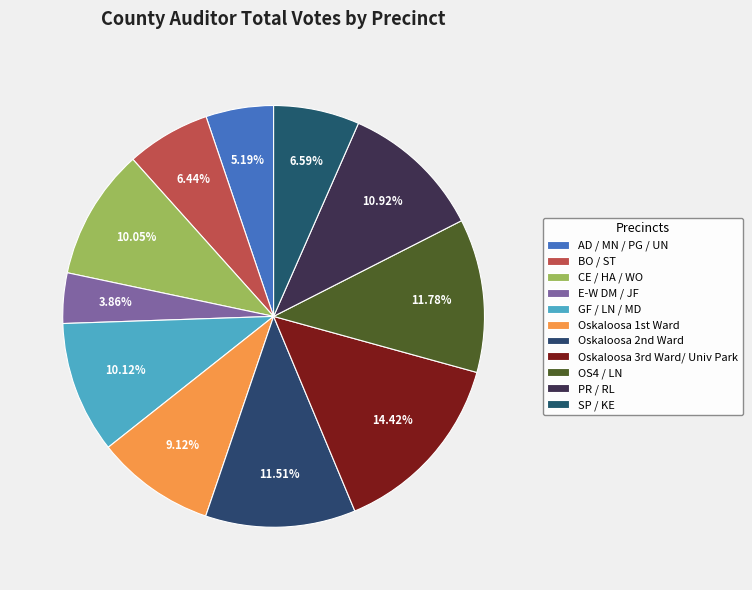

To the nearest percent, what is the difference between the largest and smallest slice percentages?

11%